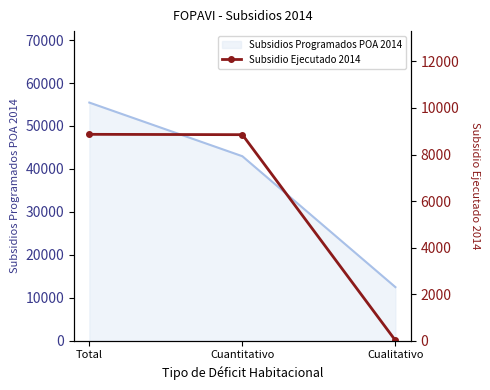

The Subsidios Programados POA 2014 series shows 42957 at Cuantitativo. True or false?

True